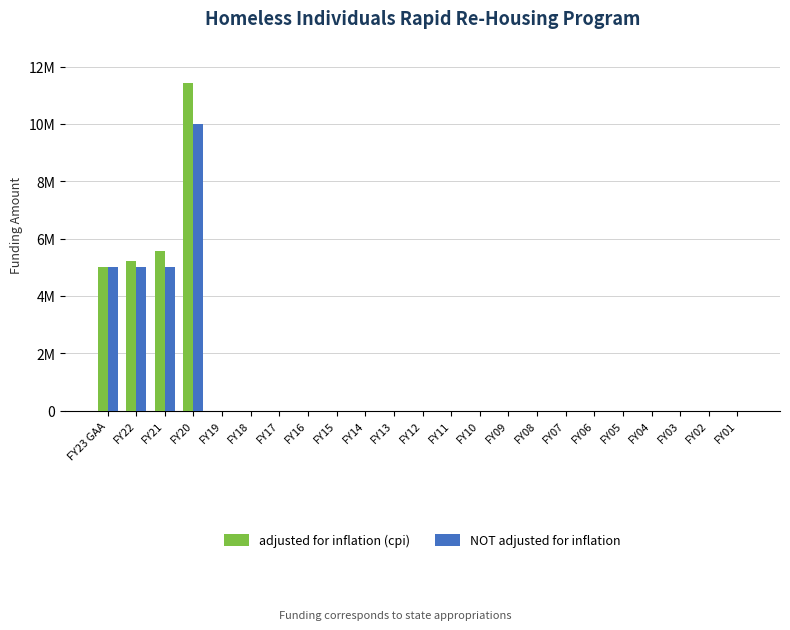

Does the chart contain stacked bars?

No